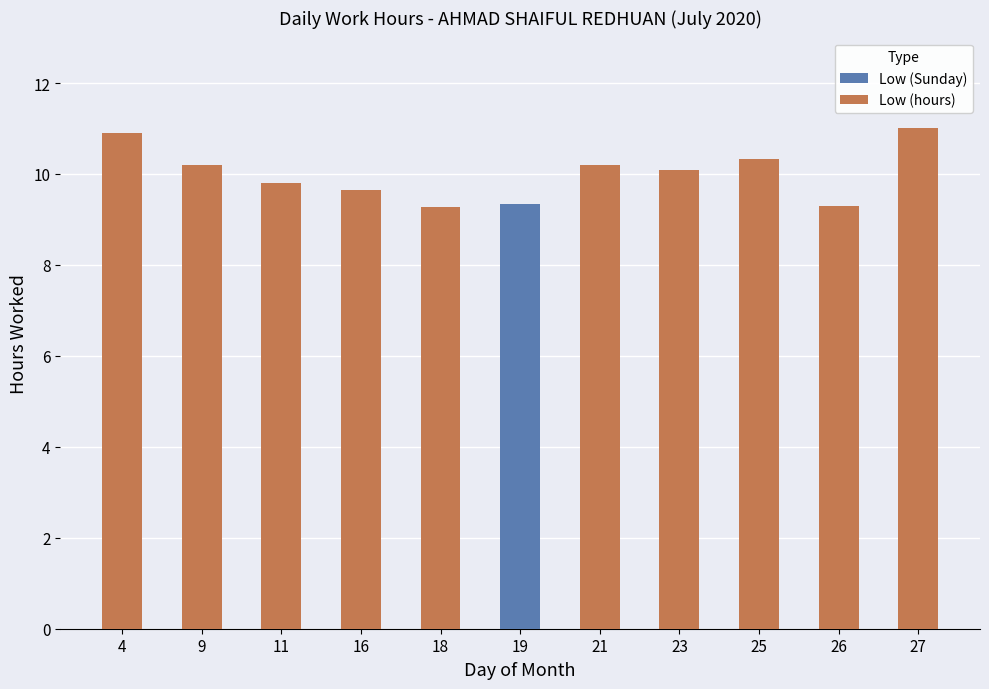

How many categories are shown in the chart?

11